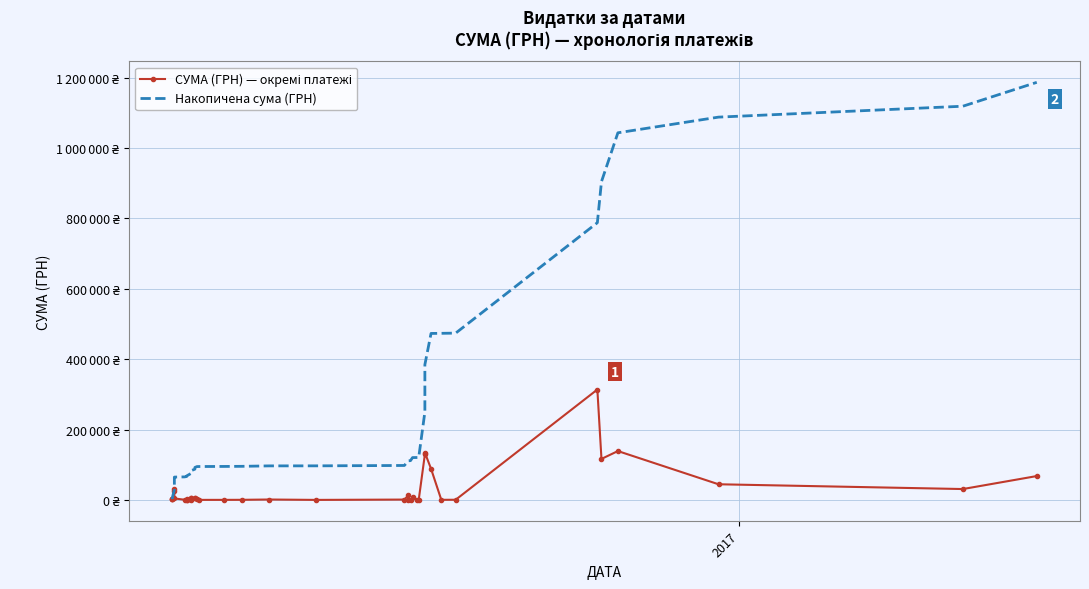

How many lines are shown in the chart?

2